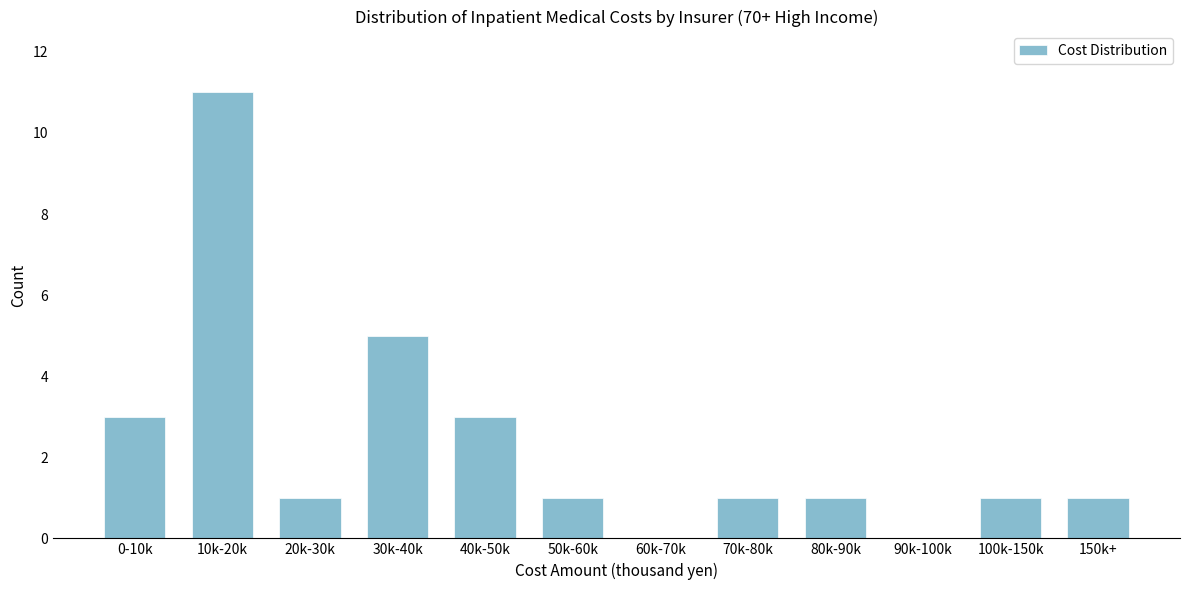

Reading left to right, what are all the values shown in this chart?

0-10k=3	10k-20k=11	20k-30k=1	30k-40k=5	40k-50k=3	50k-60k=1	60k-70k=0	70k-80k=1	80k-90k=1	90k-100k=0	100k-150k=1	150k+=1